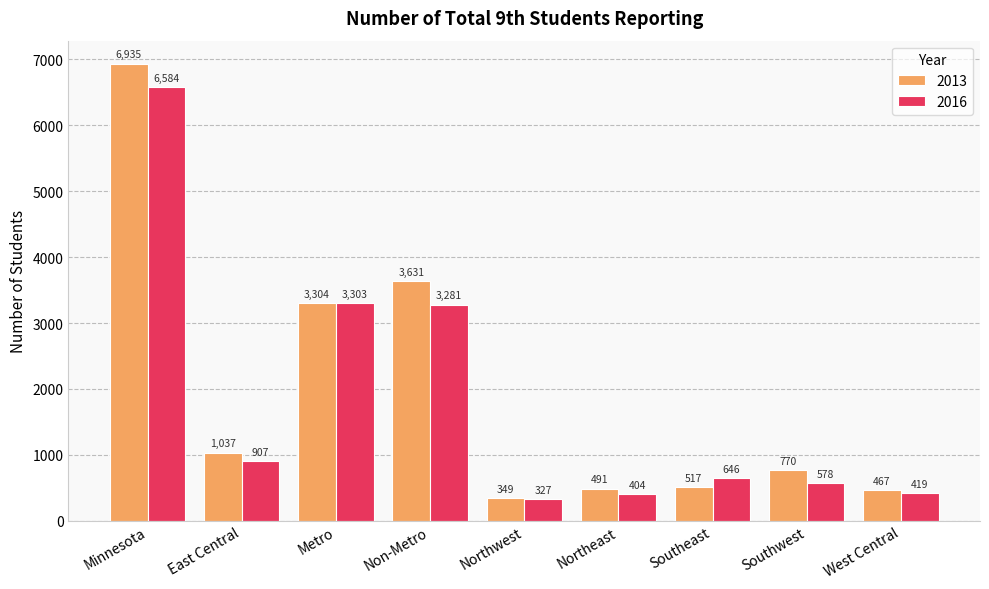

Rank the series by their maximum value, from lowest to highest.

2016, 2013